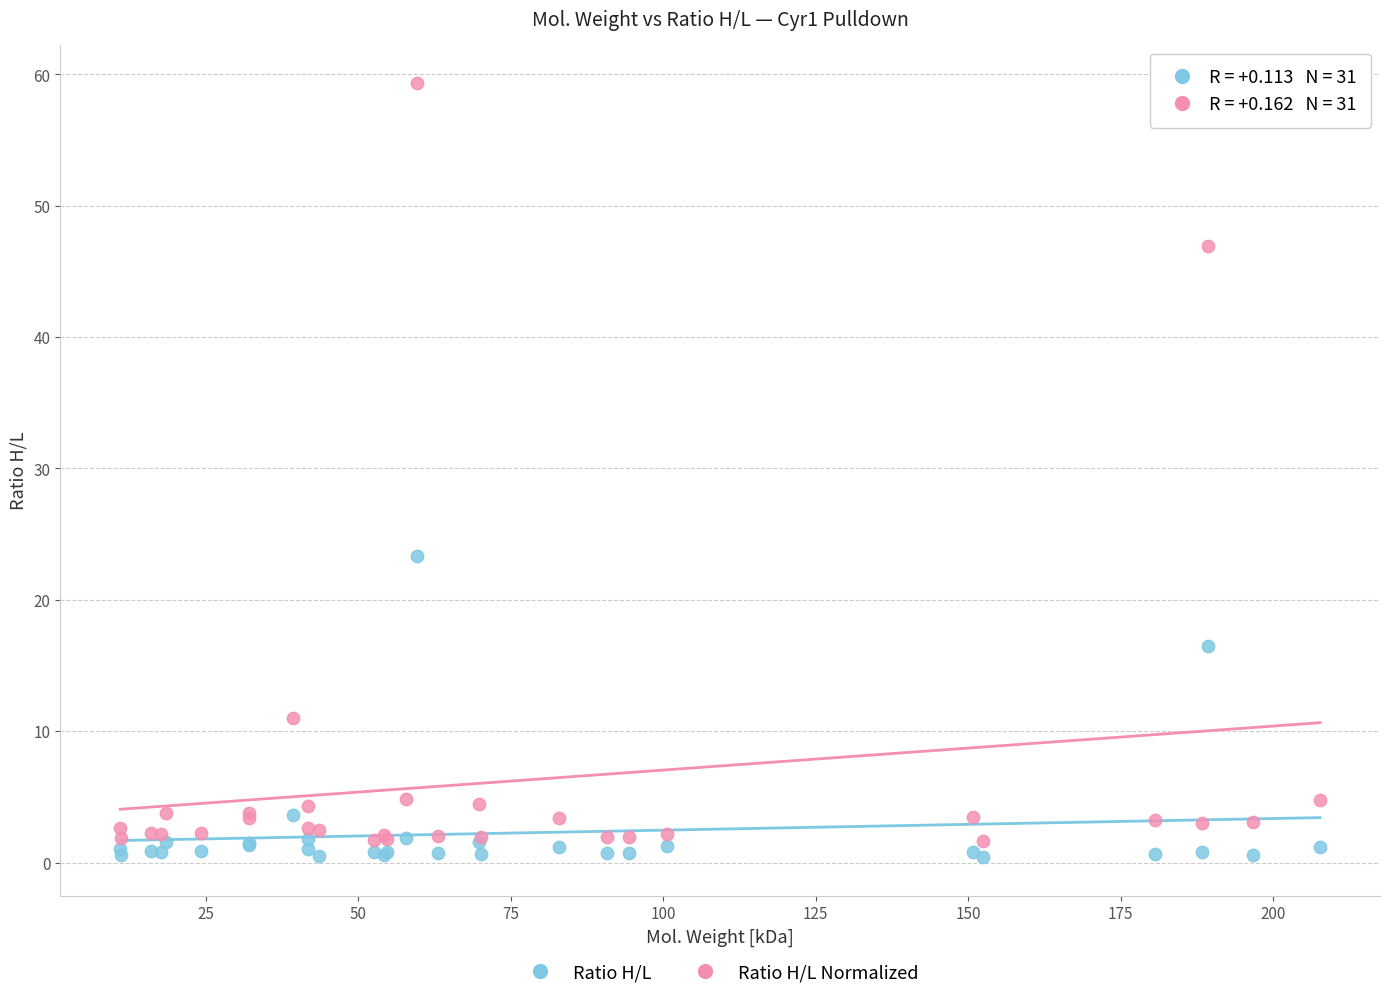

What are all the series names shown in the legend?

Ratio H/L, Ratio H/L Normalized